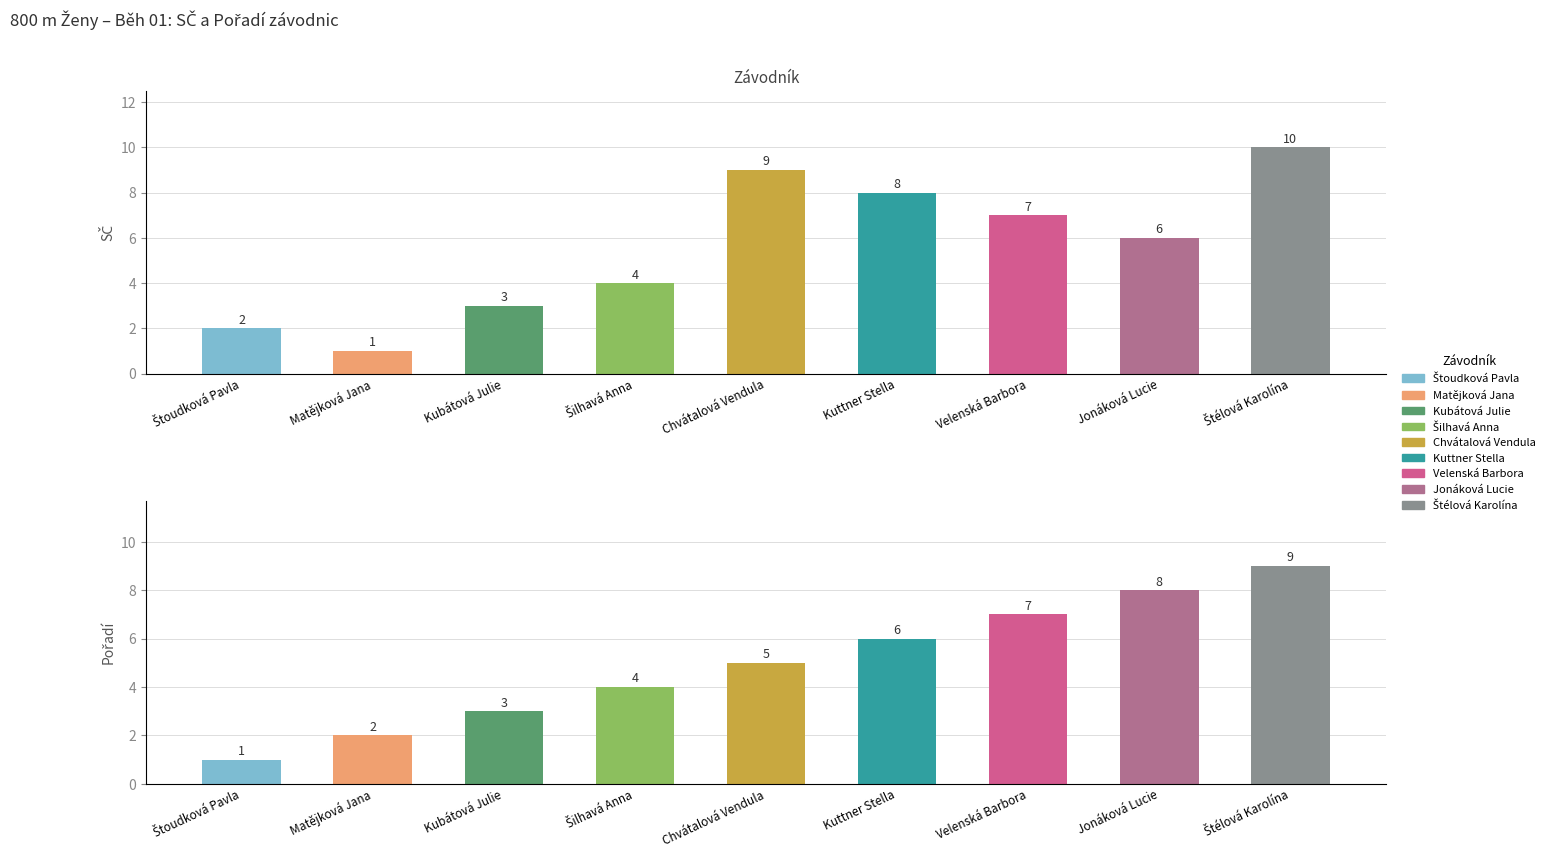

At which label is Pořadí closest to 5?

Chvátalová Vendula